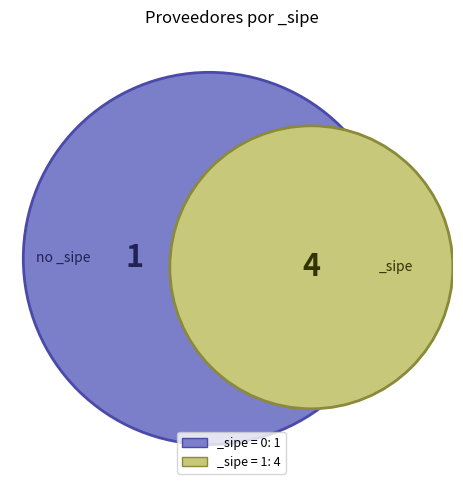

Combined, do M.E.V. S.A. and NELSON DANIEL MALDONADO GALEANO account for over 50%?

No